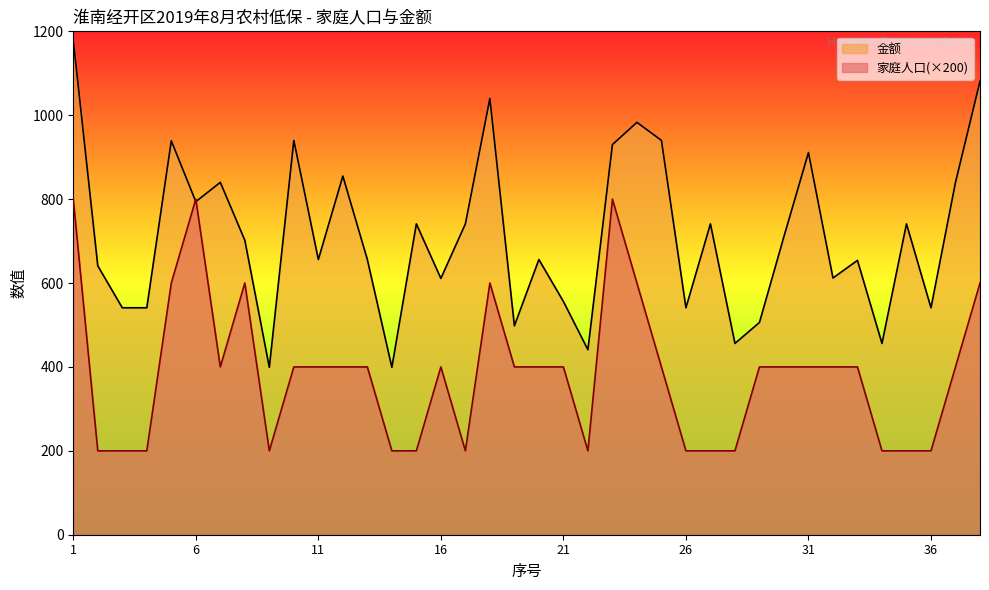

Is it true that 家庭人口 equals 200 at 15?

True